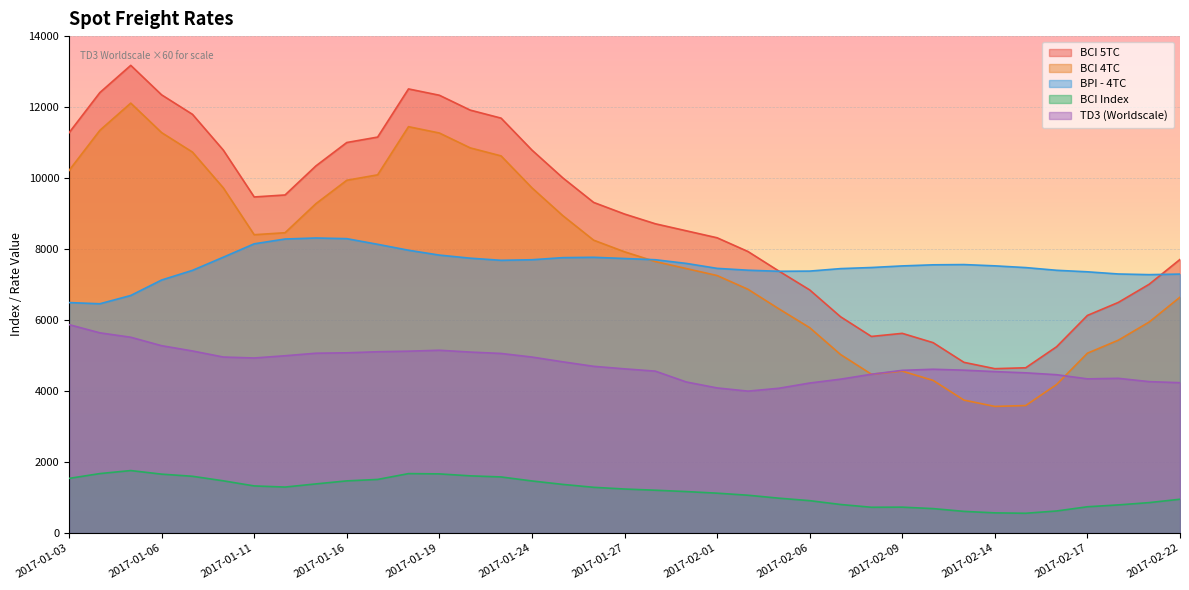

At which label does BCI 5TC first exceed 8987?

2017-01-03